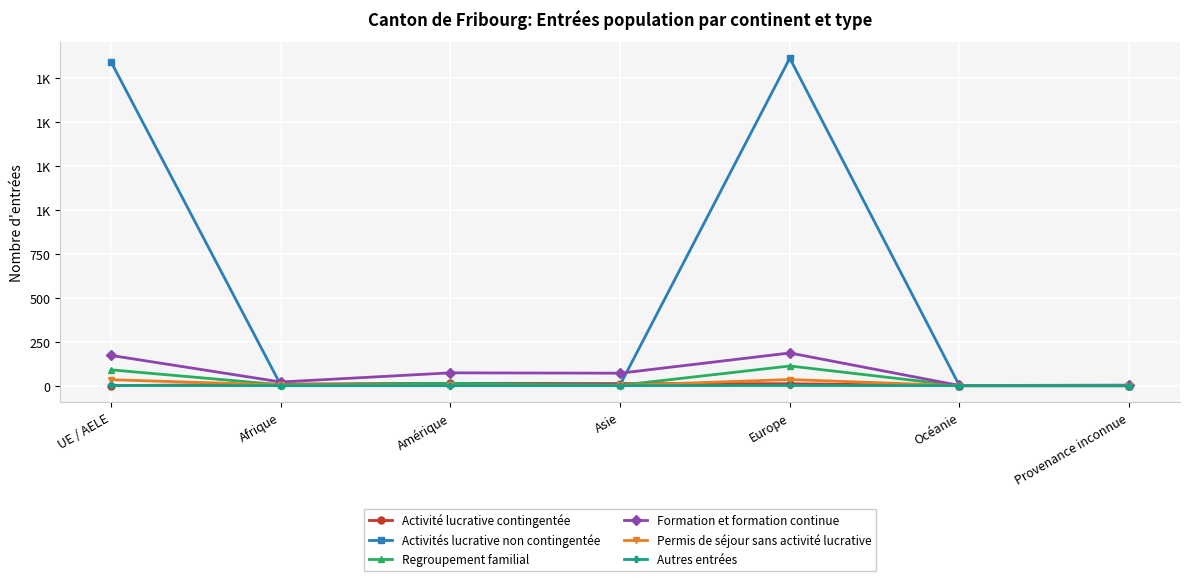

What are all the series names shown in the legend?

Activité lucrative contingentée, Activités lucrative non contingentée, Regroupement familial, Formation et formation continue, Permis de séjour sans activité lucrative, Autres entrées